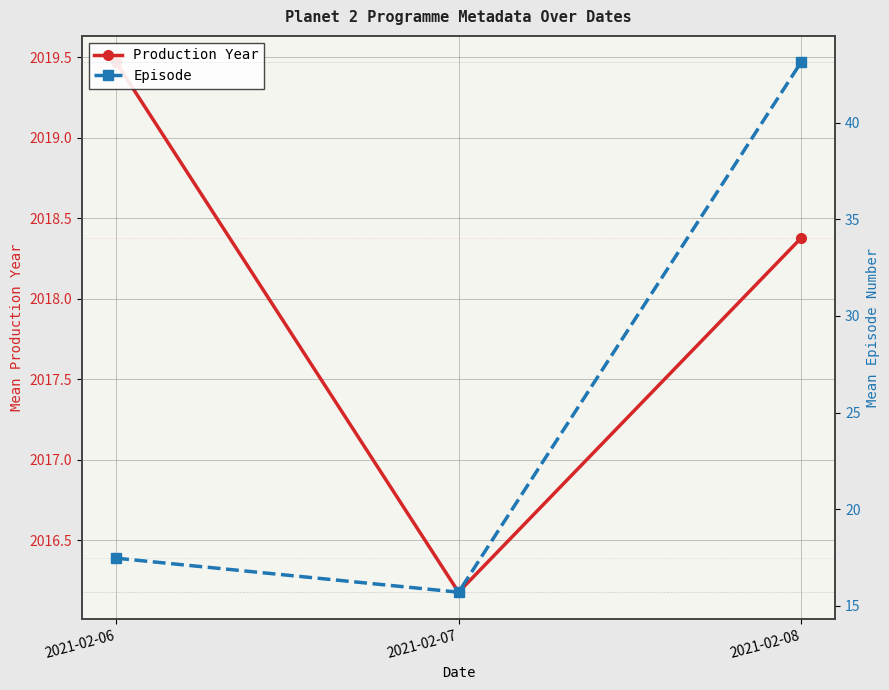

What is the difference between the maximum and second lowest values in the Production Year series?

1.1